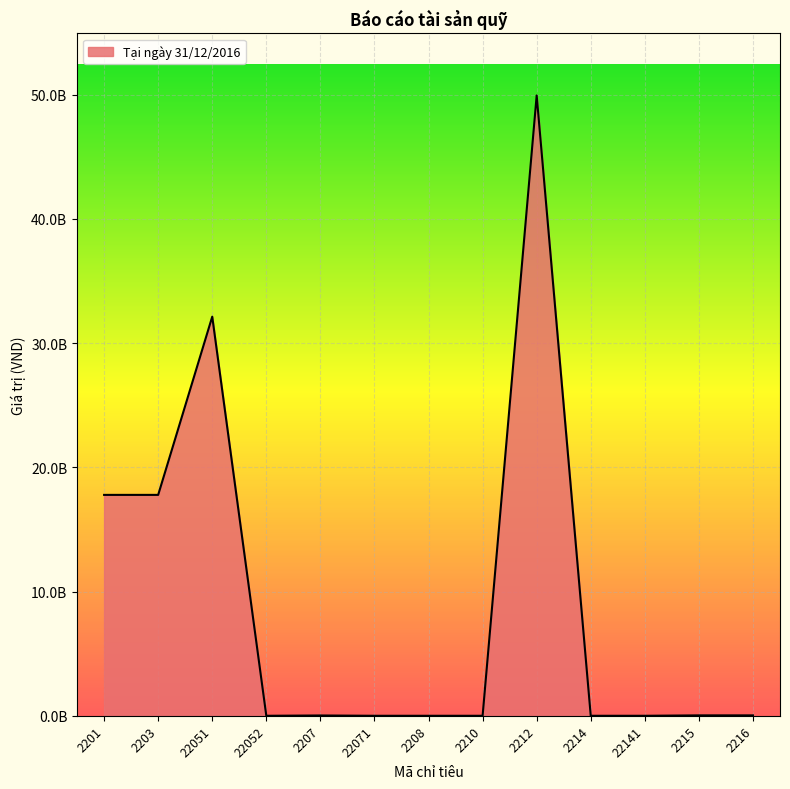

List the labels in order of value, largest first.

2212, 22051, 2201, 2203, 2215, 2216, 2207, 22052, 22071, 2208, 2210, 2214, 22141